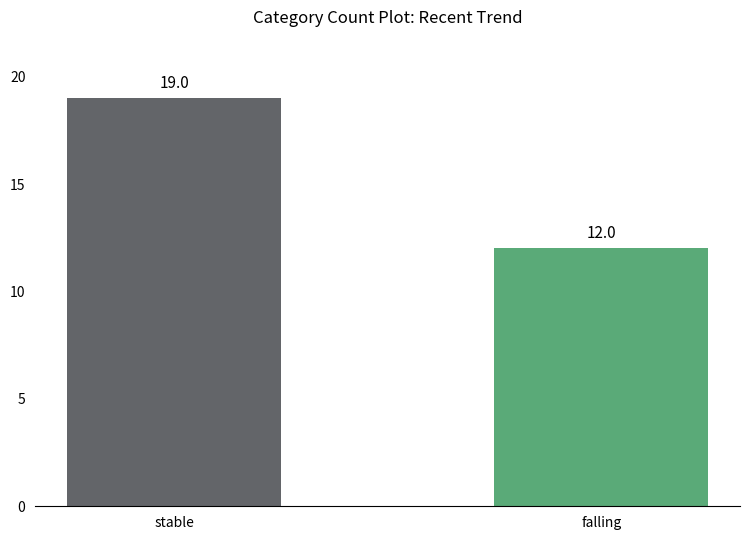

Approximately how many times larger is the value at stable compared to falling?

1.6